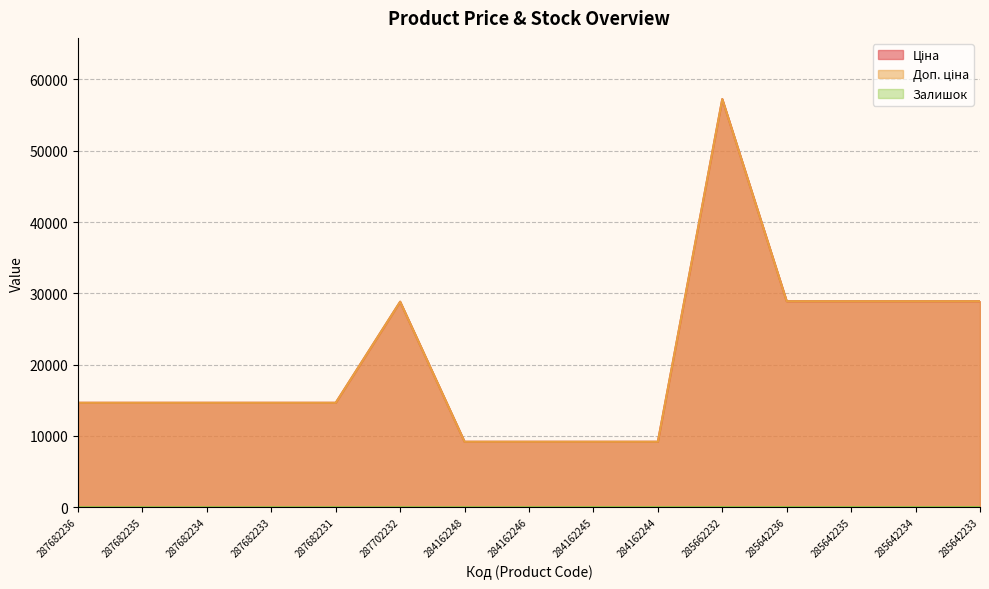

Reading left to right, transcribe all the data shown in this chart.

Ціна: 287682236=14649.6	287682235=14649.6	287682234=14649.6	287682233=14649.6	287682231=14649.6	287702232=28821.8	284162248=9185.1	284162246=9185.1	284162245=9185.1	284162244=9185.1	285662232=57235.5	285642236=28890.3	285642235=28890.3	285642234=28890.3	285642233=28890.3
Доп. ціна: 287682236=14649.6	287682235=14649.6	287682234=14649.6	287682233=14649.6	287682231=14649.6	287702232=28821.8	284162248=9185.1	284162246=9185.1	284162245=9185.1	284162244=9185.1	285662232=57235.5	285642236=28890.3	285642235=28890.3	285642234=28890.3	285642233=28890.3
Залишок: 287682236=0.0	287682235=0.0	287682234=0.0	287682233=0.0	287682231=0.0	287702232=0.0	284162248=0.0	284162246=0.0	284162245=11.0	284162244=9.0	285662232=13.0	285642236=16.0	285642235=13.0	285642234=11.0	285642233=16.0